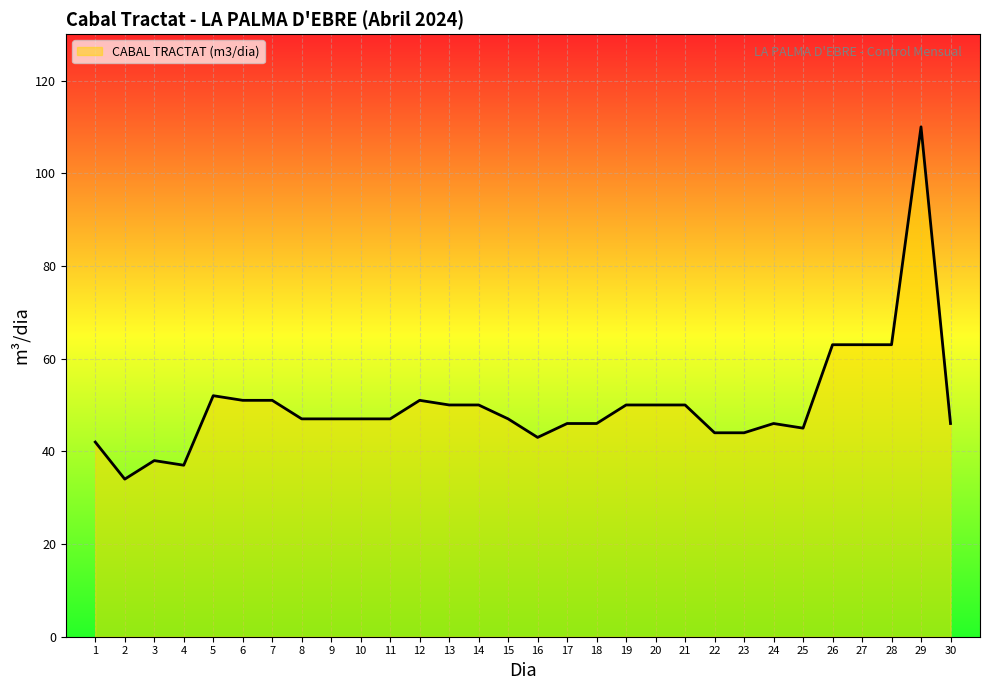

Reading left to right, list all the values displayed in this chart.

42	34	38	37	52	51	51	47	47	47	47	51	50	50	47	43	46	46	50	50	50	44	44	46	45	63	63	63	110	46